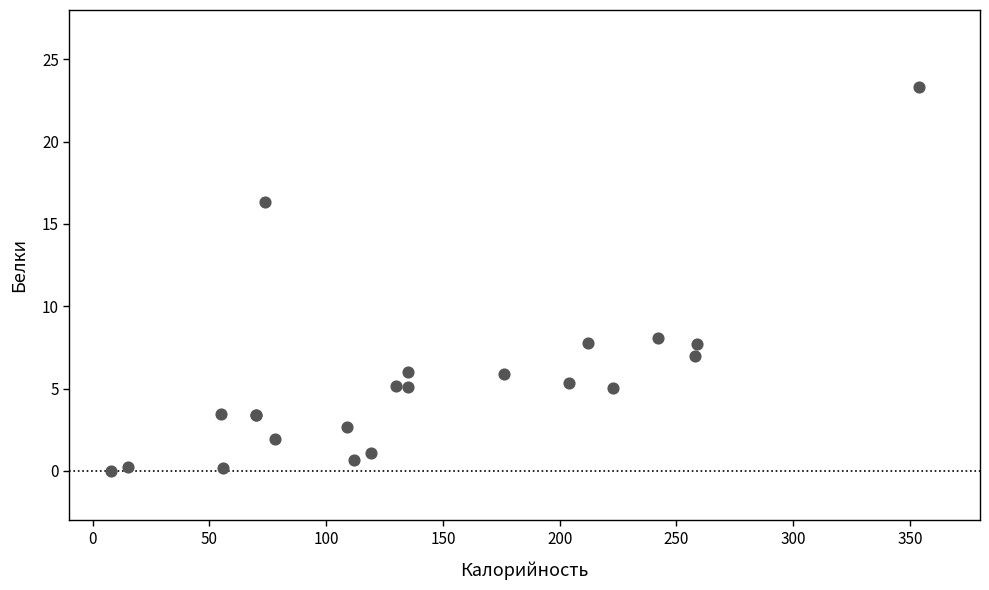

What Y value in the scatter plot is closest to 11?

8.1